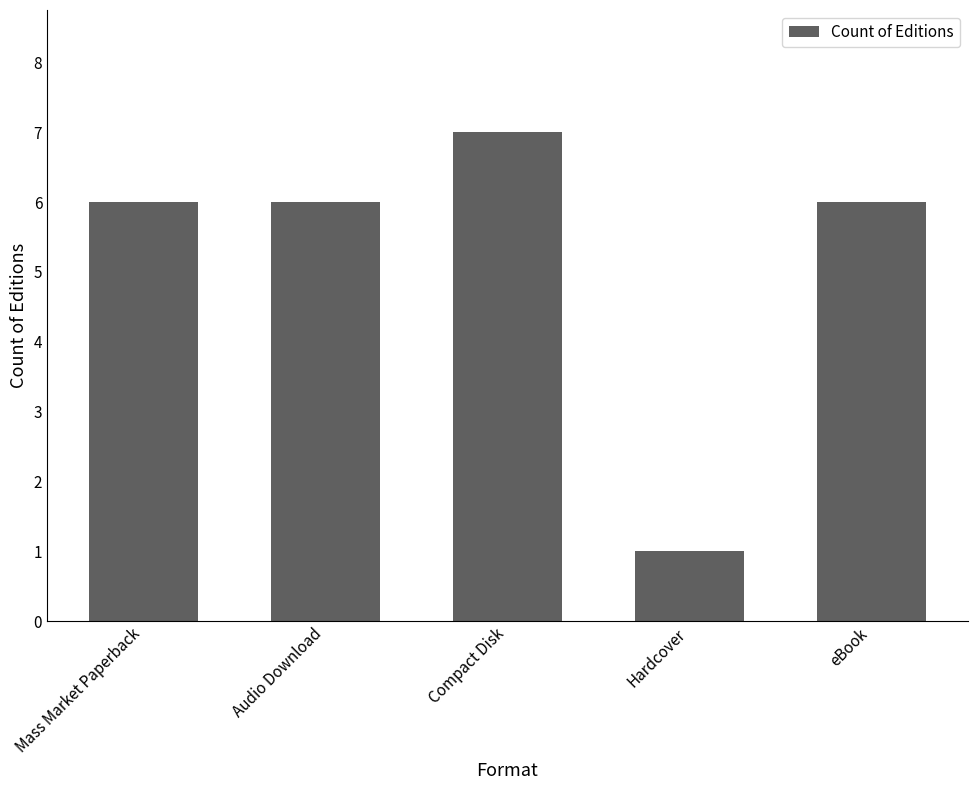

How many series are shown in this chart?

1